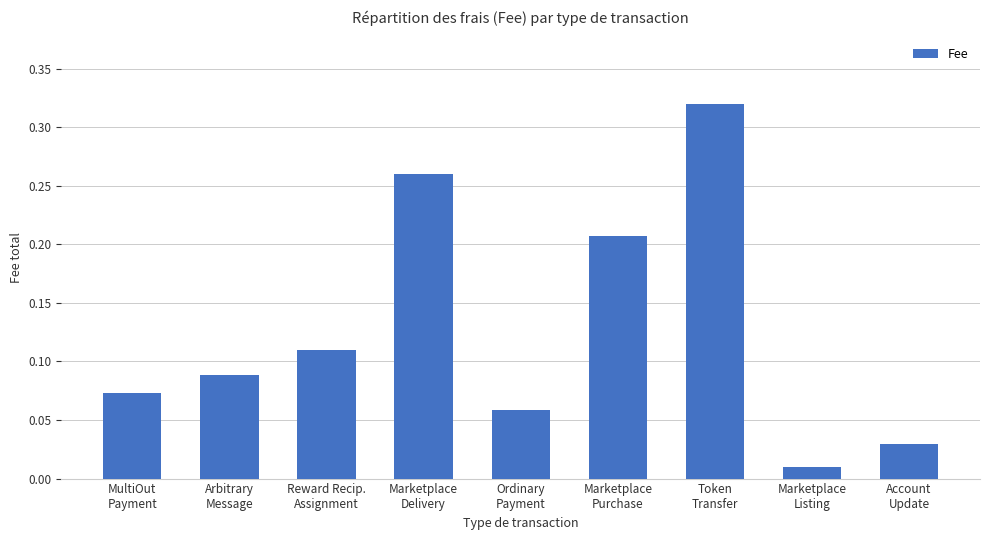

What is the sum of all values?

1.2